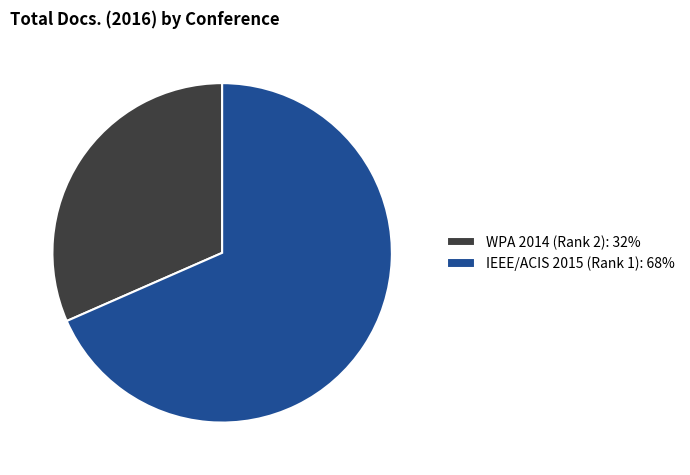

Does any single category account for the majority?

Yes